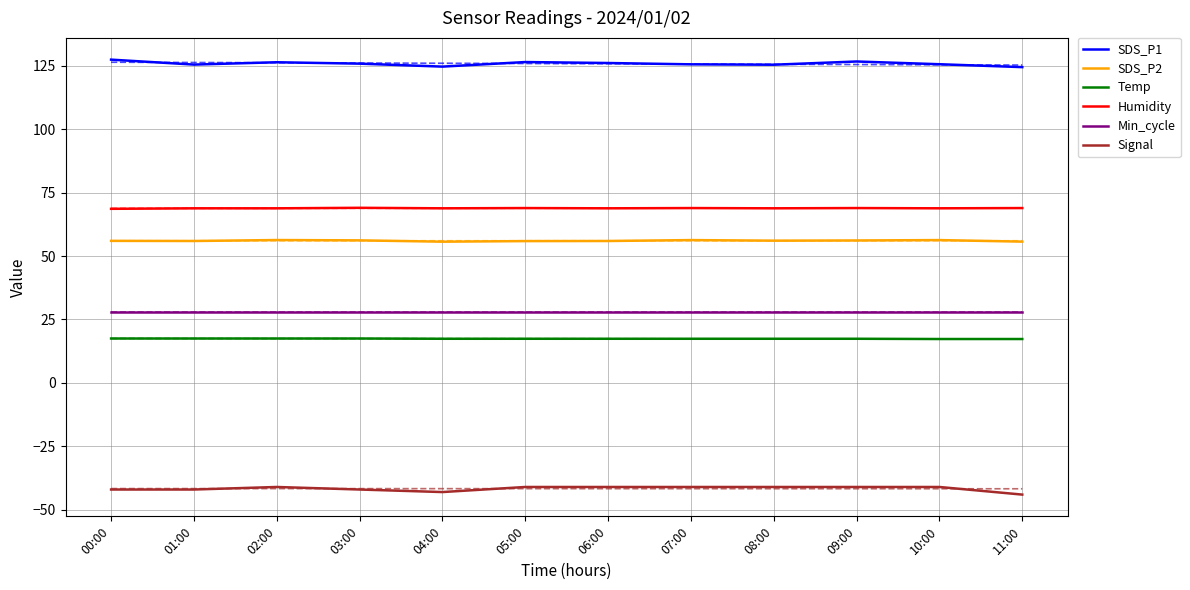

List the labels in order of SDS_P2 value, smallest first.

04:00, 11:00, 05:00, 01:00, 06:00, 00:00, 08:00, 09:00, 03:00, 07:00, 10:00, 02:00